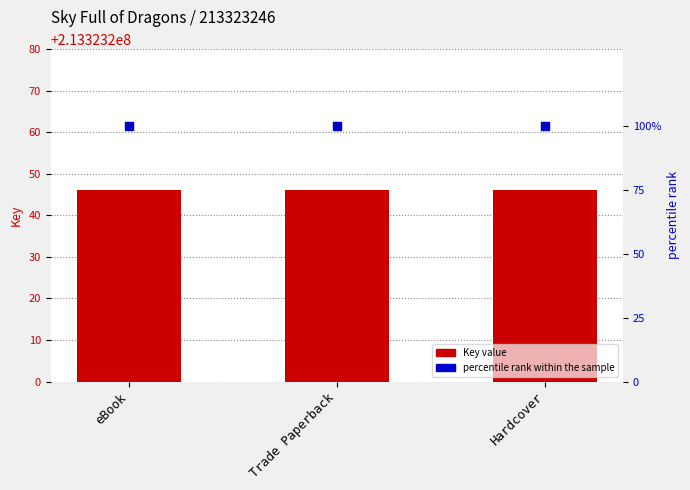

At which category is the sum across all series the highest?

eBook